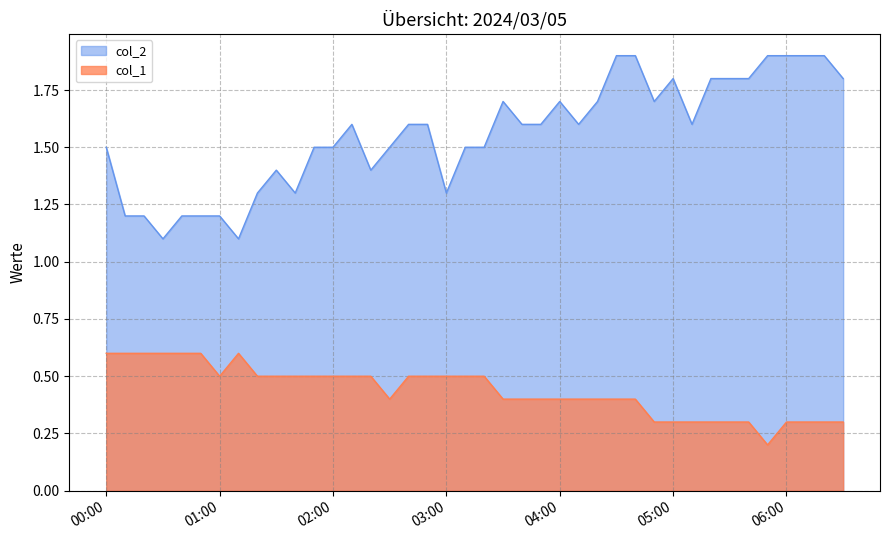

Reading left to right, extract all data points from this chart.

col_2: 1.5	1.2	1.2	1.1	1.2	1.2	1.2	1.1	1.3	1.4	1.3	1.5	1.5	1.6	1.4	1.5	1.6	1.6	1.3	1.5	1.5	1.7	1.6	1.6	1.7	1.6	1.7	1.9	1.9	1.7	1.8	1.6	1.8	1.8	1.8	1.9	1.9	1.9	1.9	1.8
col_1: 0.6	0.6	0.6	0.6	0.6	0.6	0.5	0.6	0.5	0.5	0.5	0.5	0.5	0.5	0.5	0.4	0.5	0.5	0.5	0.5	0.5	0.4	0.4	0.4	0.4	0.4	0.4	0.4	0.4	0.3	0.3	0.3	0.3	0.3	0.3	0.2	0.3	0.3	0.3	0.3